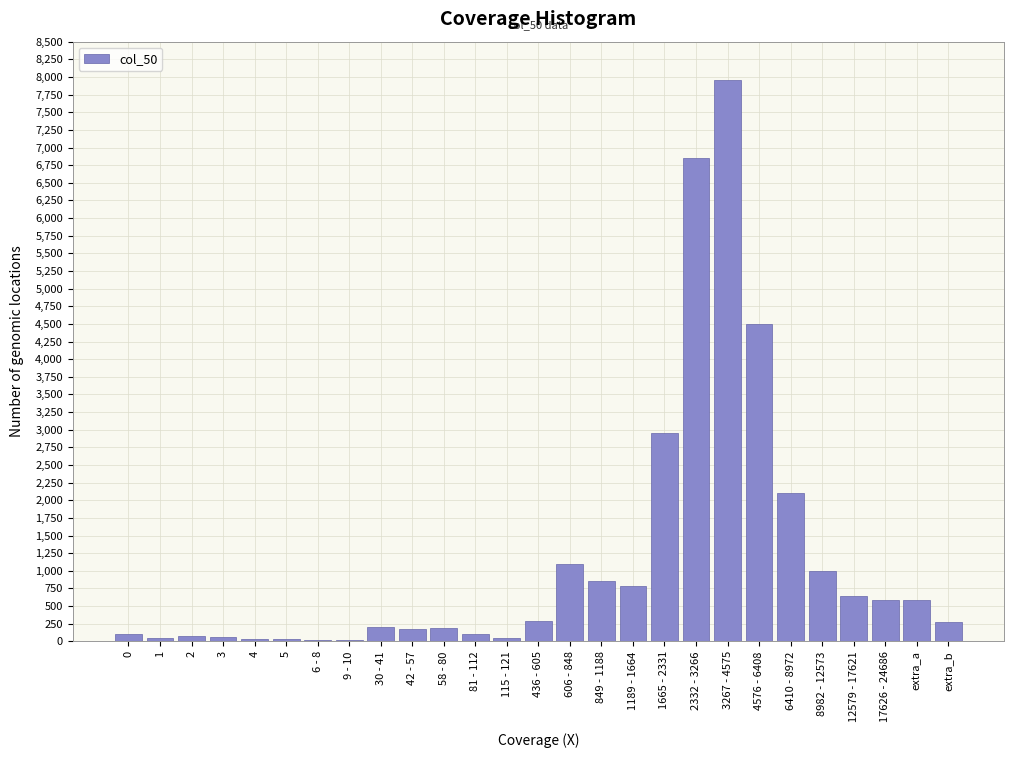

What is the sum of all values?

31605